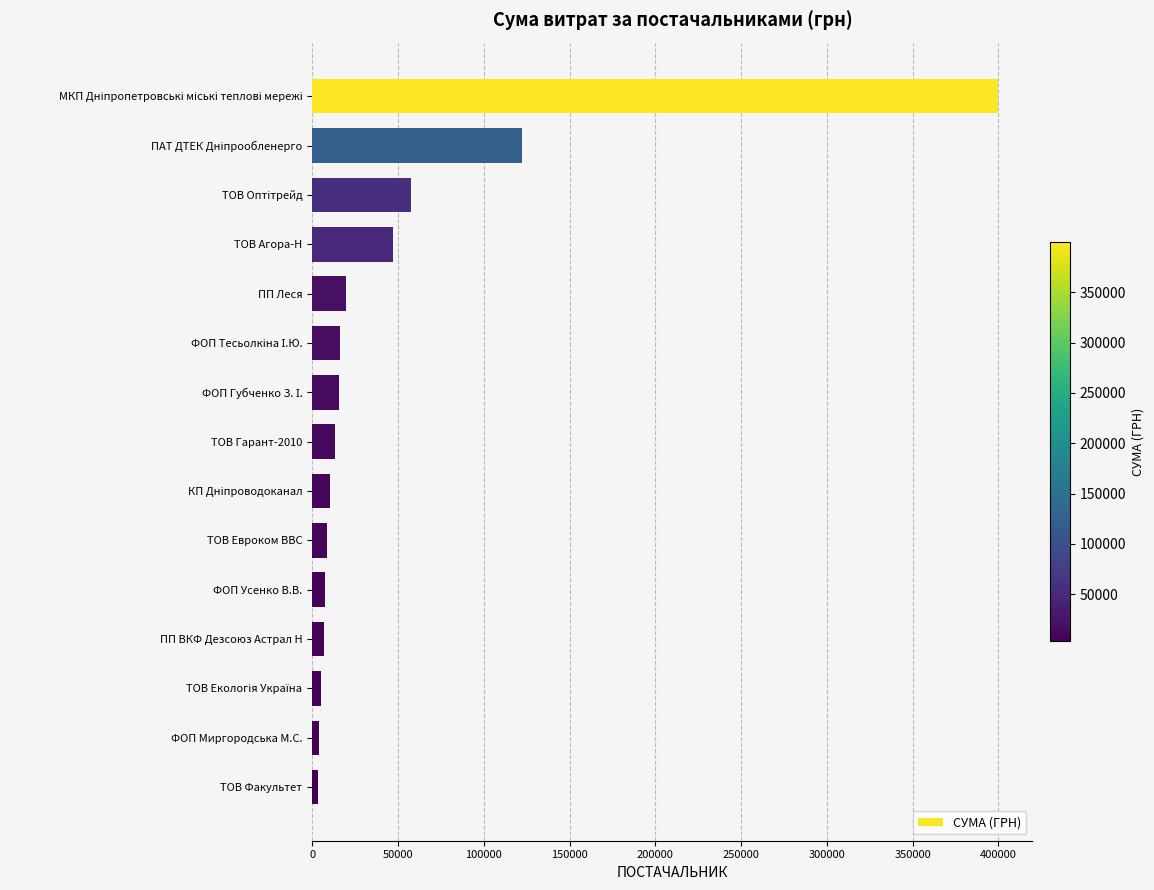

What is the label of the 12th bar from the top?

ПП ВКФ Дезсоюз Астрал Н